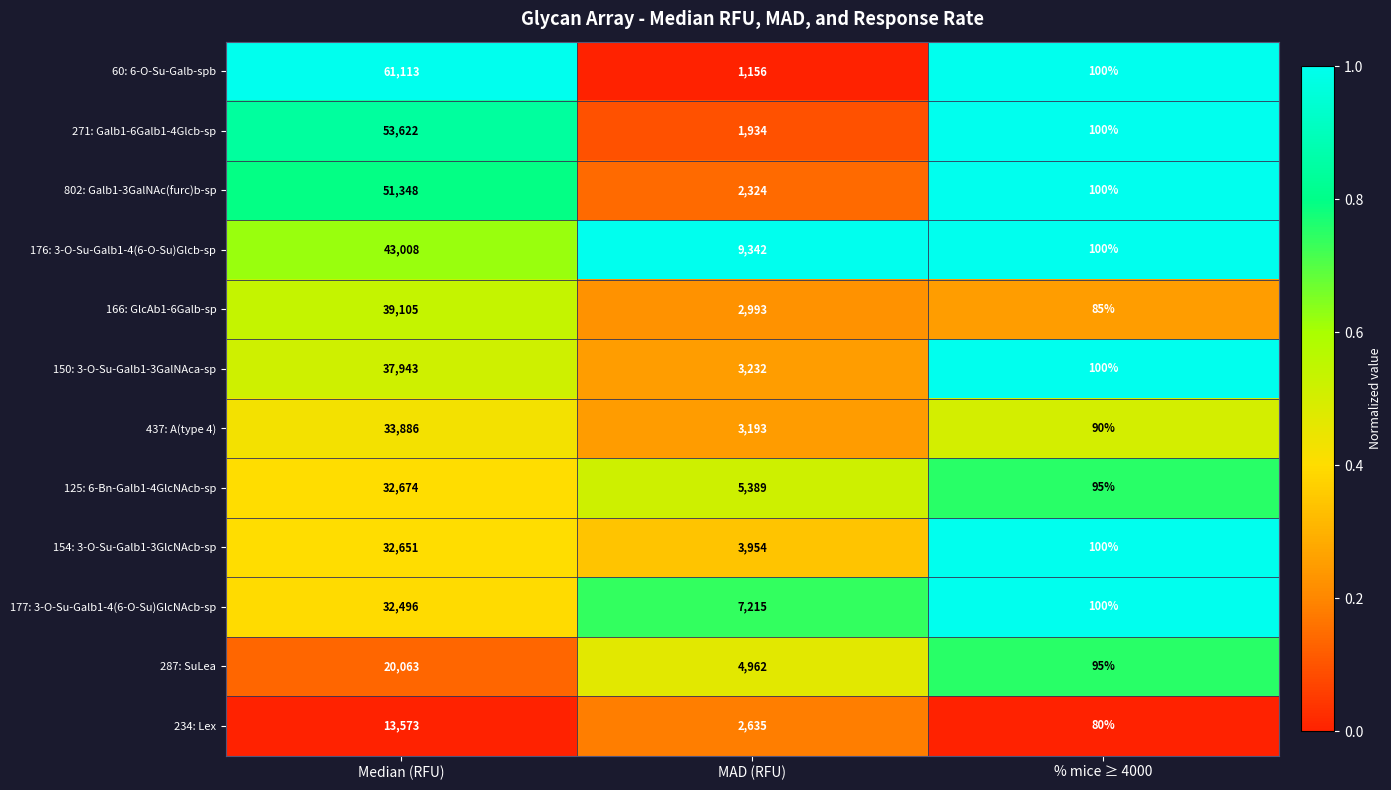

Is the value of 234: Lex at MAD (RFU) greater than the value of 125: 6-Bn-Galb1-4GlcNAcb-sp at MAD (RFU)?

No